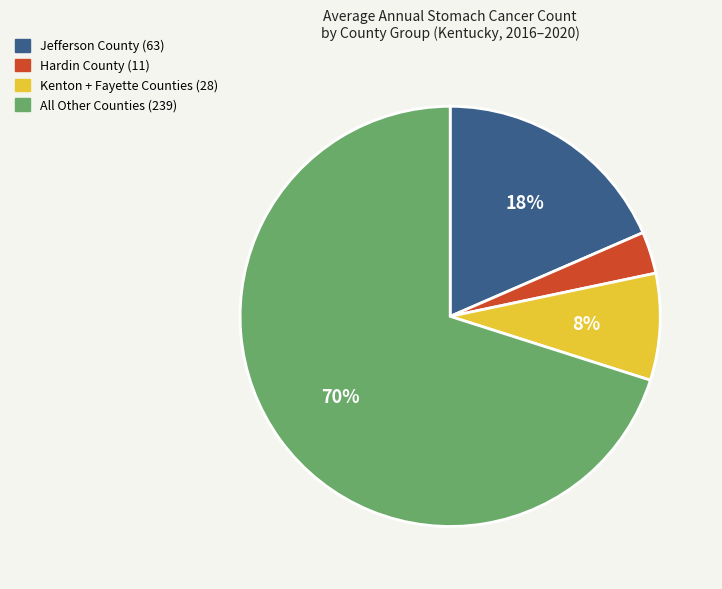

Is there a majority slice in this chart?

Yes